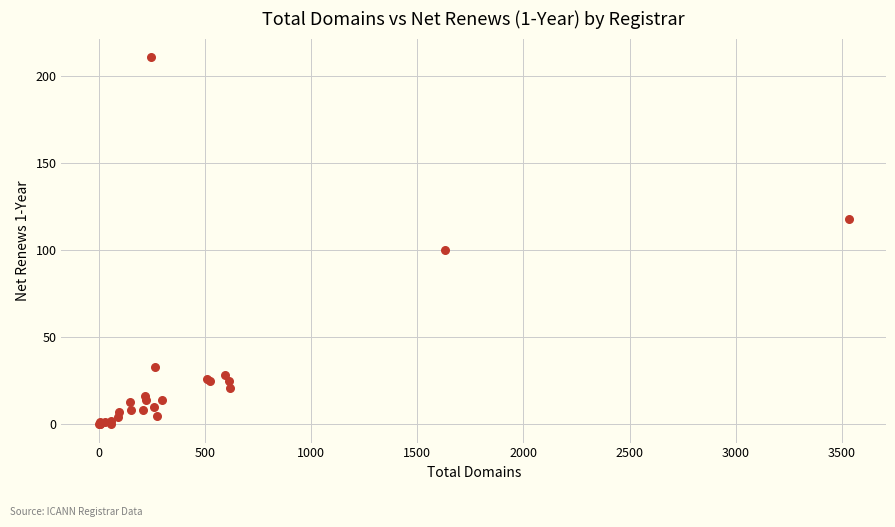

What Y value in the scatter plot is closest to 105?

100